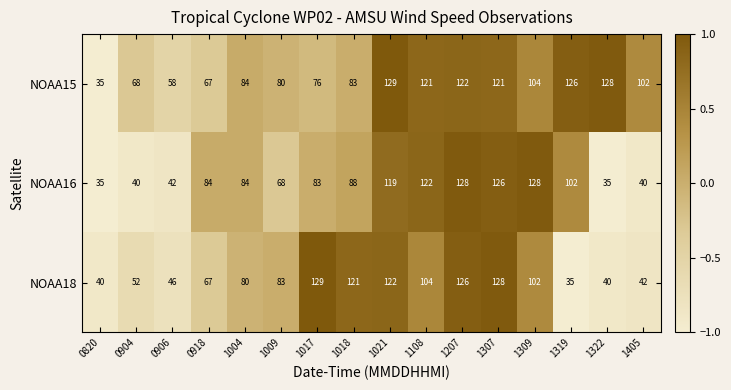

The value of NOAA18 at 0918 is 109. True or false?

False